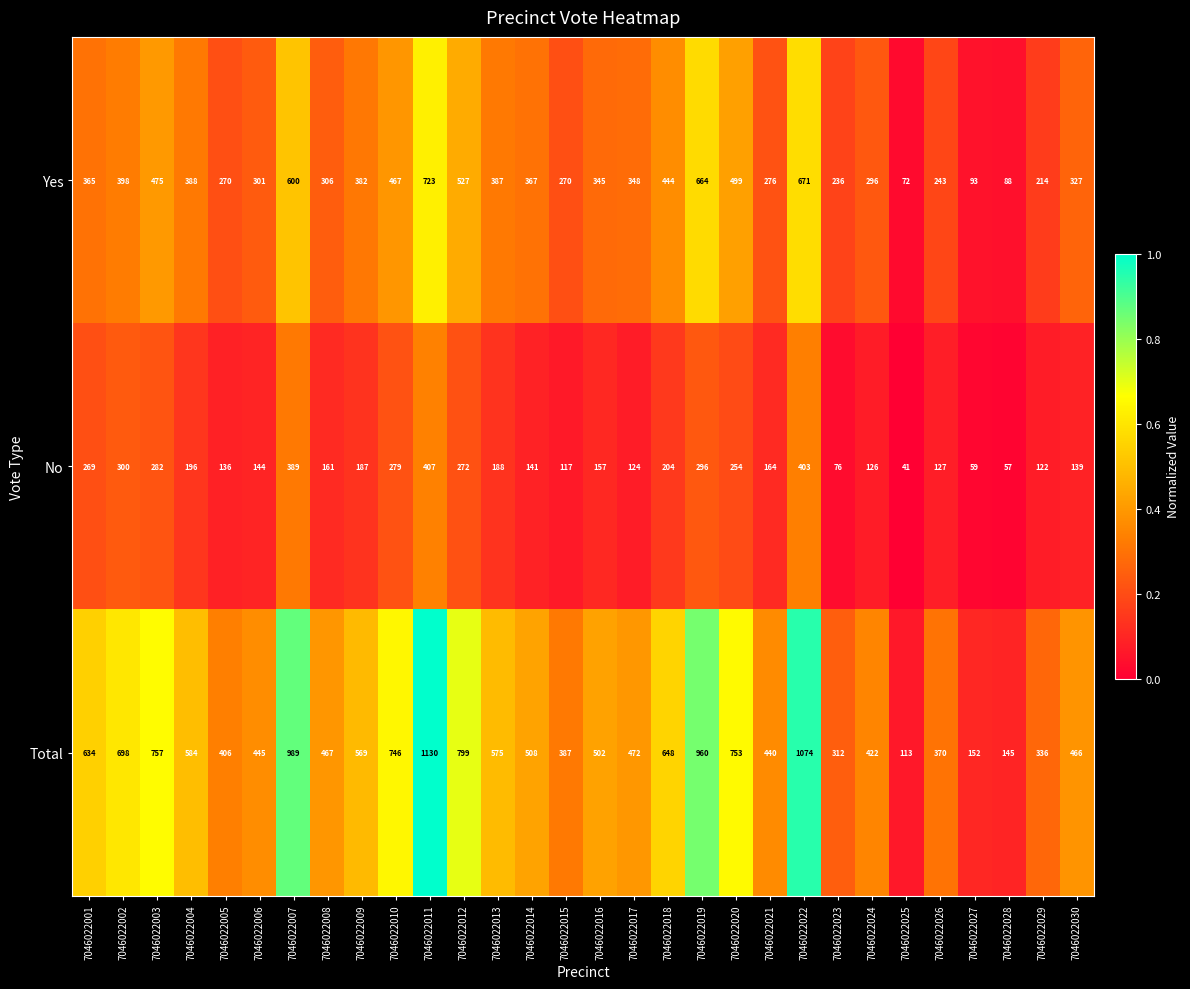

What is the approximate value of Yes at 7046022027?

93